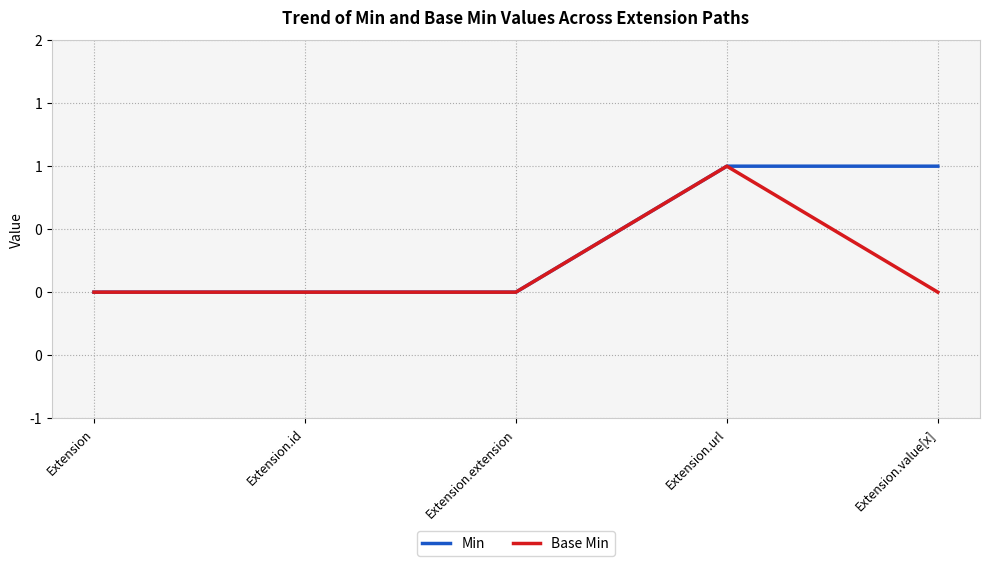

What are all the series names shown in the legend?

Min, Base Min